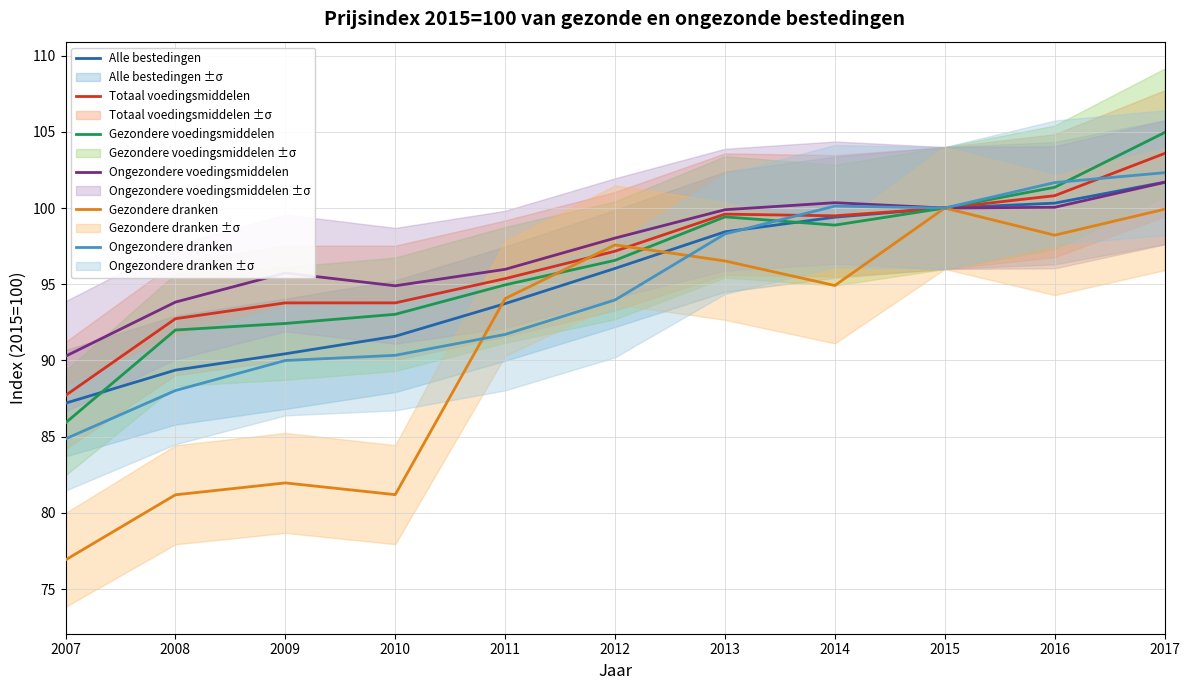

True or false: Ongezondere voedingsmiddelen and Ongezondere dranken cross at least once.

False